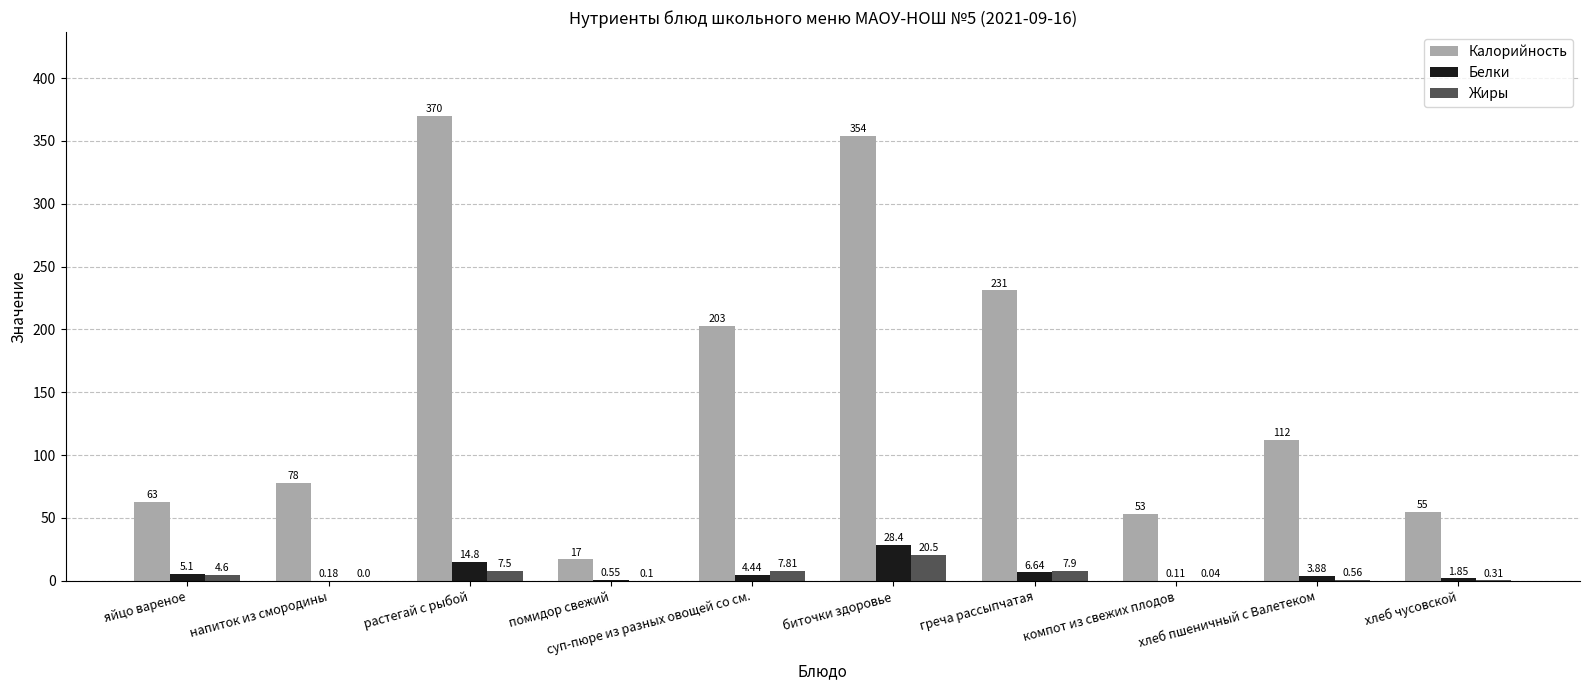

Which series changed the most between помидор свежий and суп-пюре из разных овощей со см.?

Калорийность